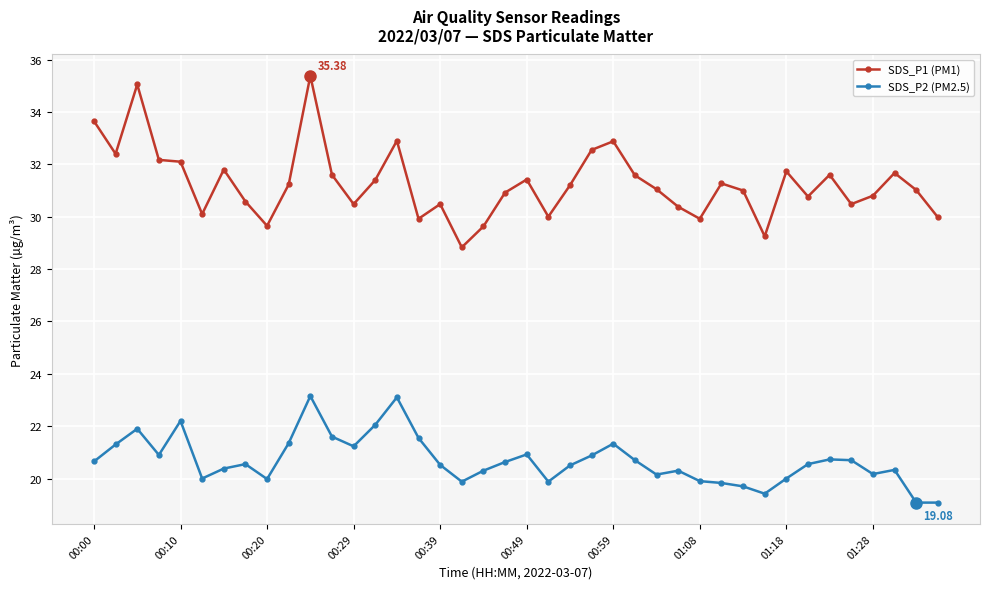

How many lines are shown in the chart?

2